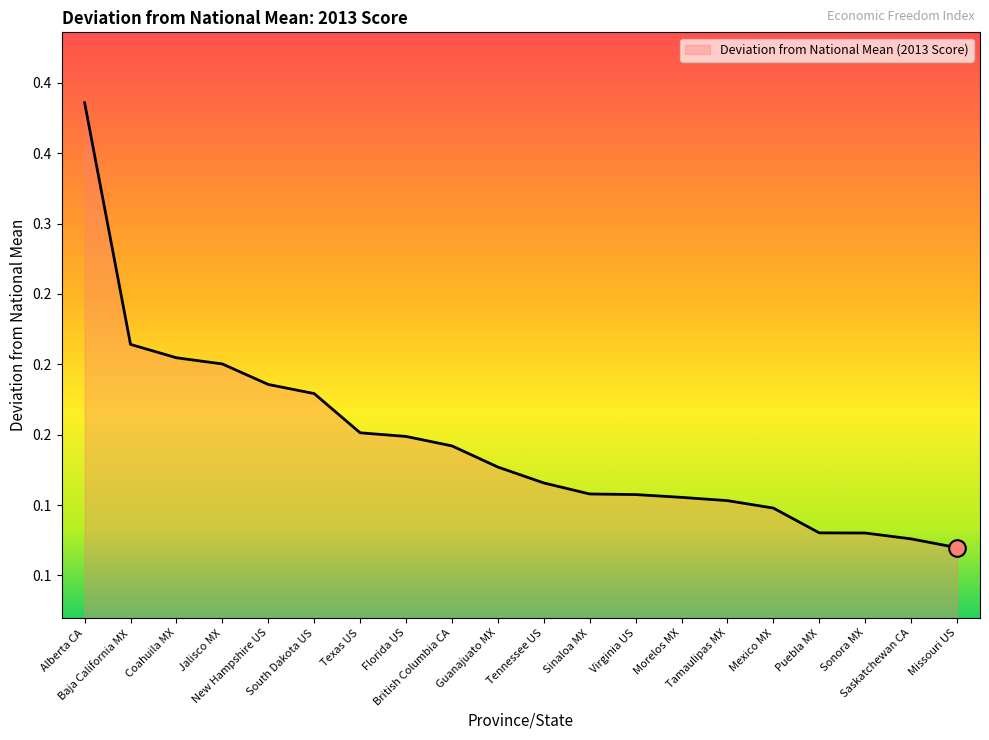

Rank the categories by value from highest to lowest.

Alberta CA, Baja California MX, Coahuila MX, Jalisco MX, New Hampshire US, South Dakota US, Texas US, Florida US, British Columbia CA, Guanajuato MX, Tennessee US, Sinaloa MX, Virginia US, Morelos MX, Tamaulipas MX, Mexico MX, Puebla MX, Sonora MX, Saskatchewan CA, Missouri US